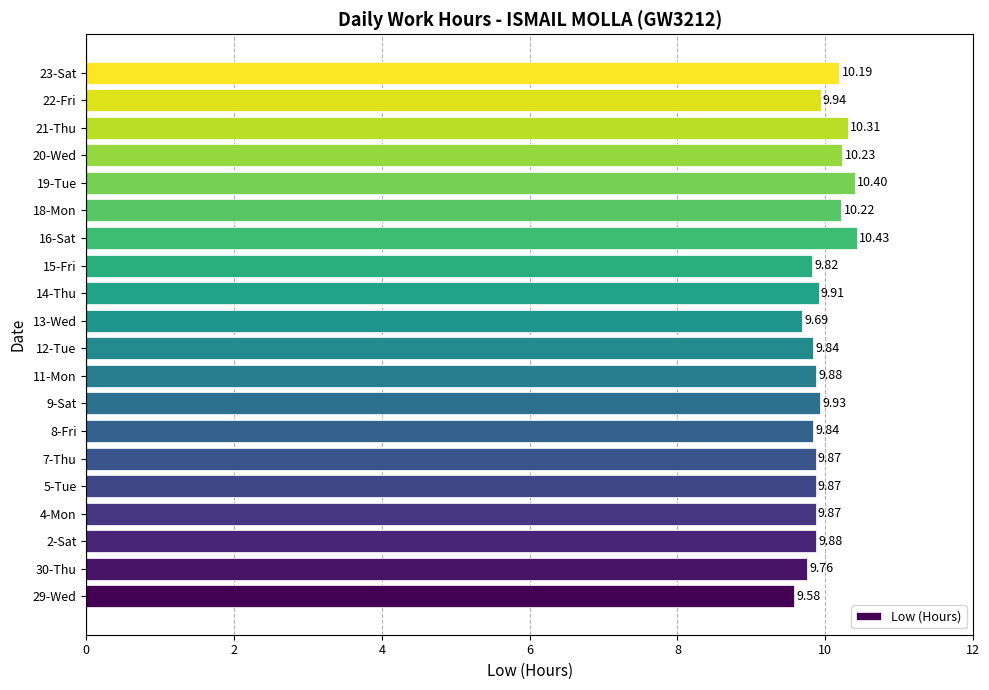

What is the difference between the second highest and minimum values?

0.8